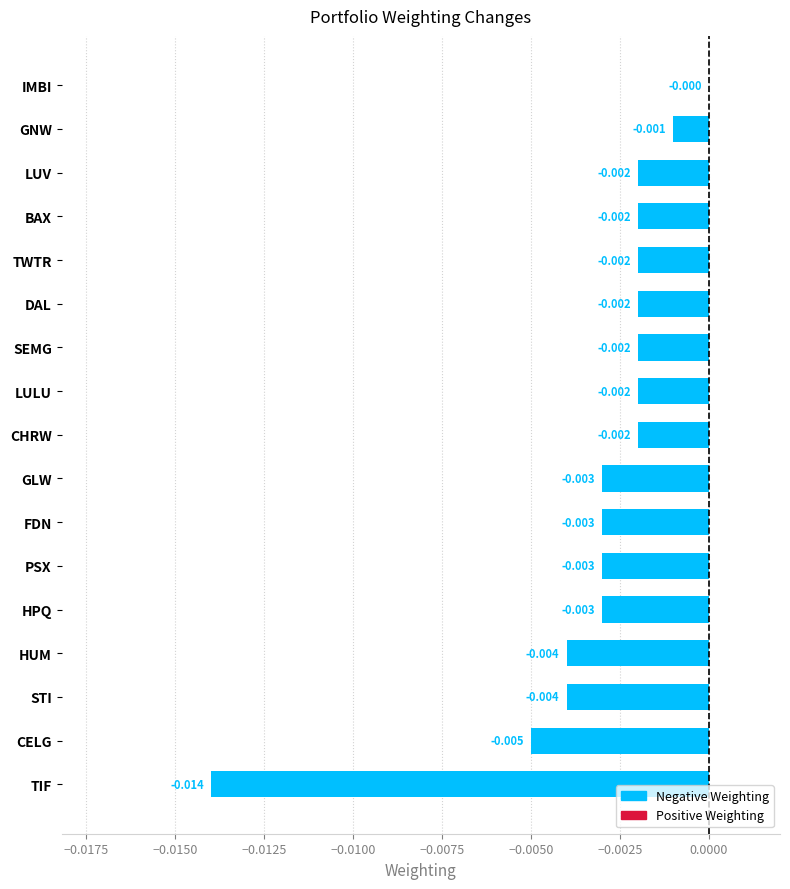

At which label is the value closest to 0?

IMBI